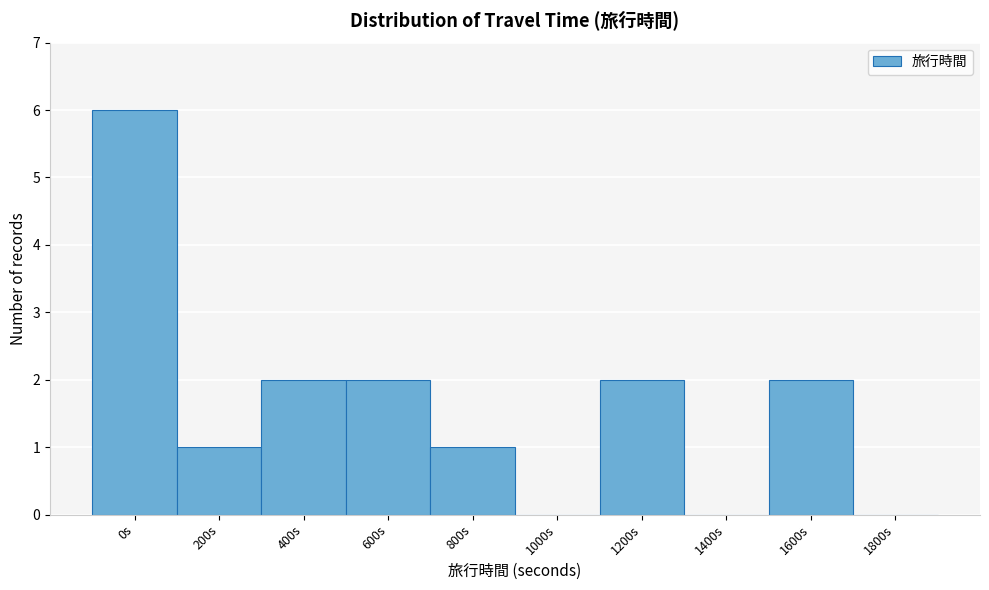

Reading left to right, list all the values displayed in this chart.

0s=6	200s=1	400s=2	600s=2	800s=1	1000s=0	1200s=2	1400s=0	1600s=2	1800s=0